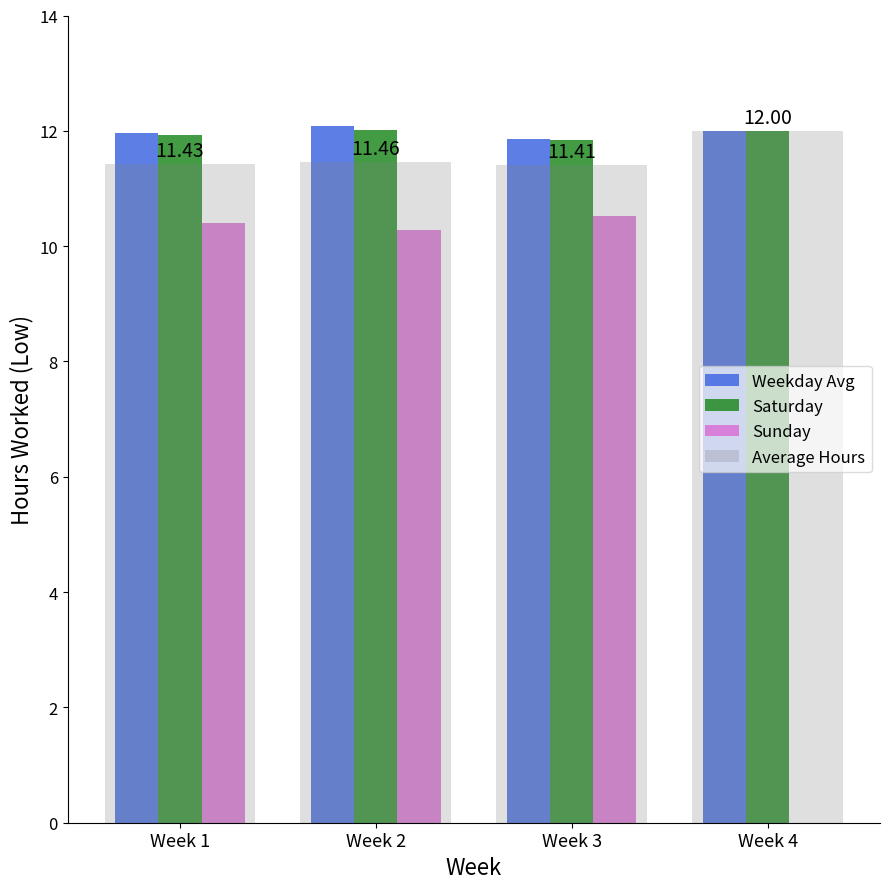

Which series changed the most between Week 1 and Week 4?

Sunday